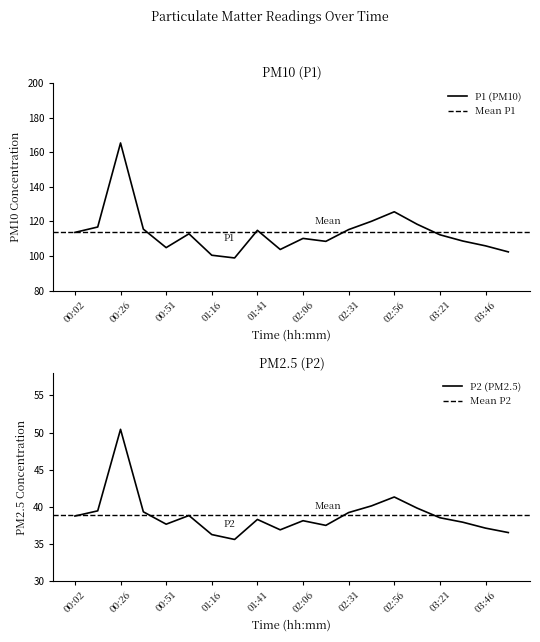

True or false: P2 and P1 intersect in this chart.

False